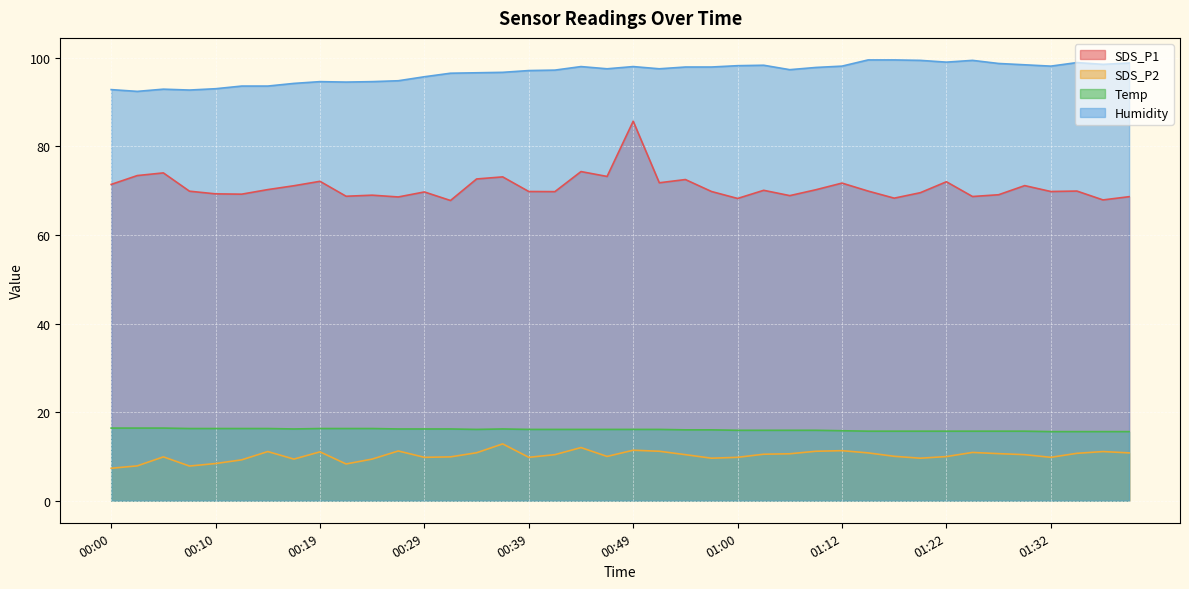

The Temp series shows 16.1 at 00:39. True or false?

True